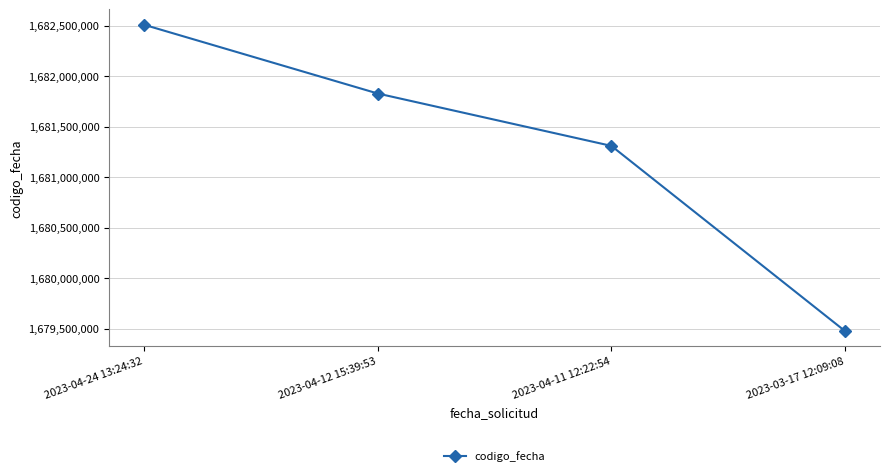

What is the value of the 1st point from the left?

1682508252